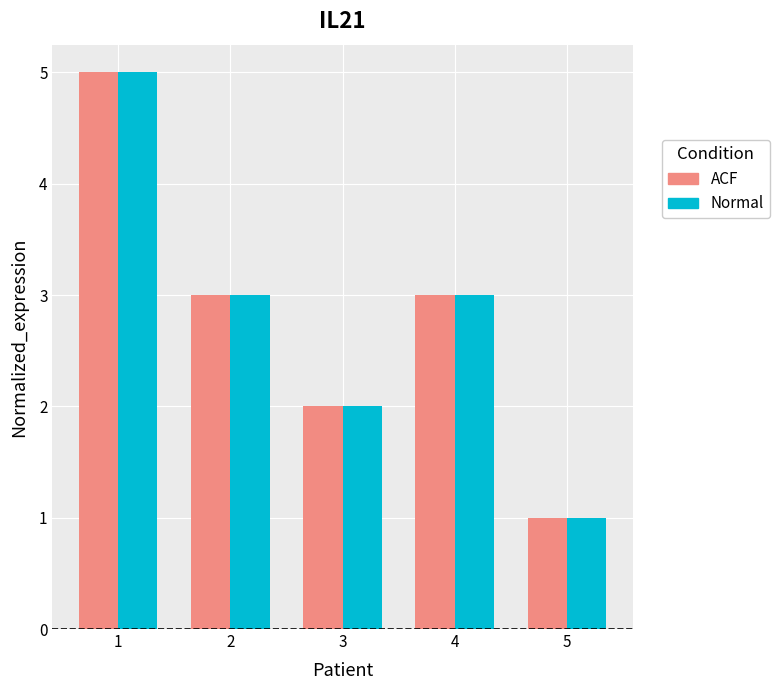

Is it true that ACF equals 3 at 2?

True